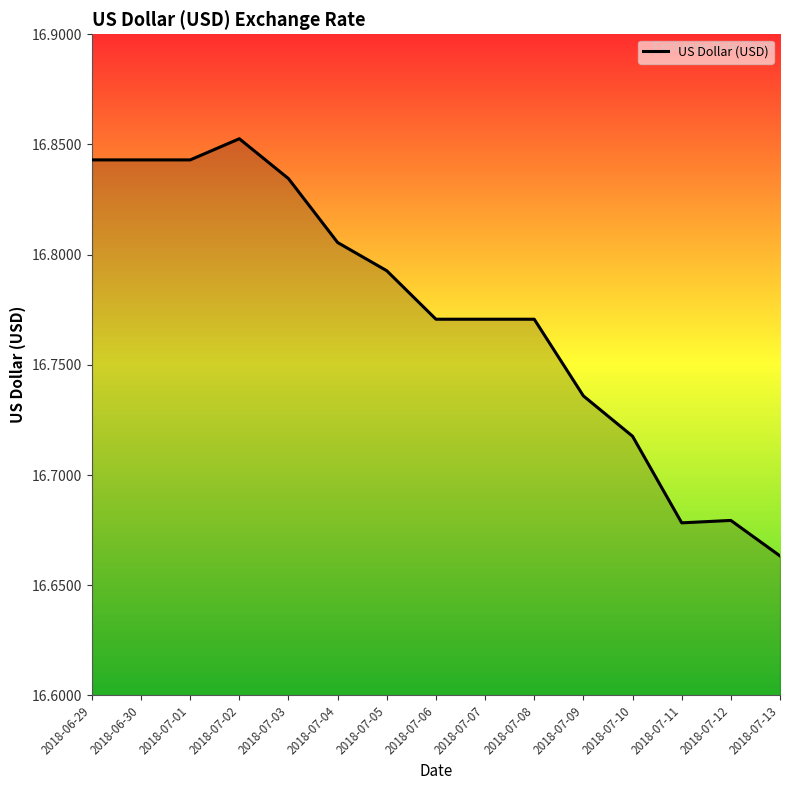

What position from the right is 2018-07-09?

5